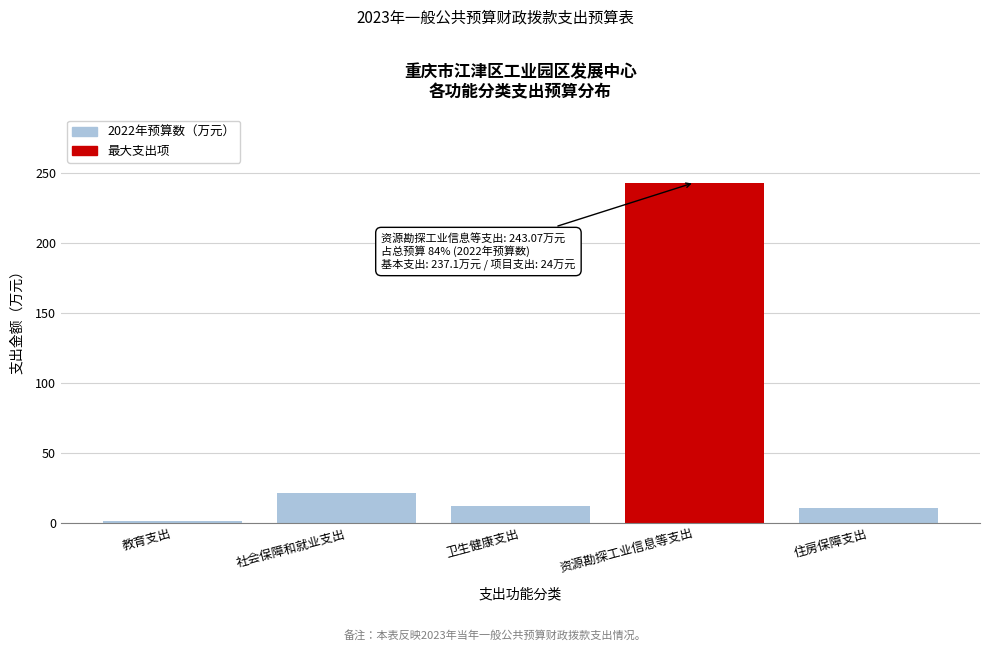

Reading left to right, extract all data points from this chart.

教育支出=1.3	社会保障和就业支出=21.4	卫生健康支出=12.2	资源勘探工业信息等支出=243.1	住房保障支出=10.7